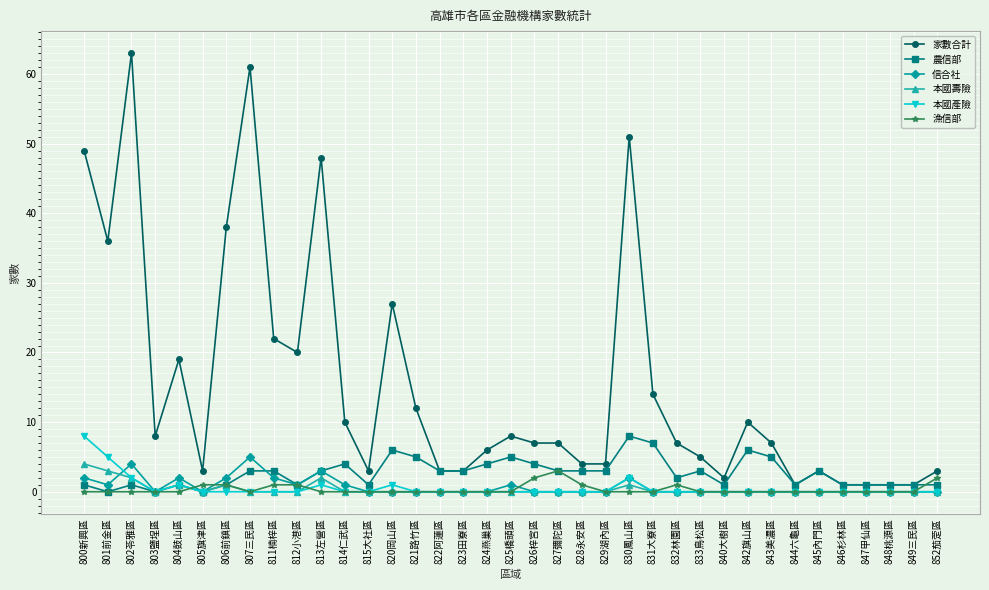

Which series has the largest total across all categories?

家數合計